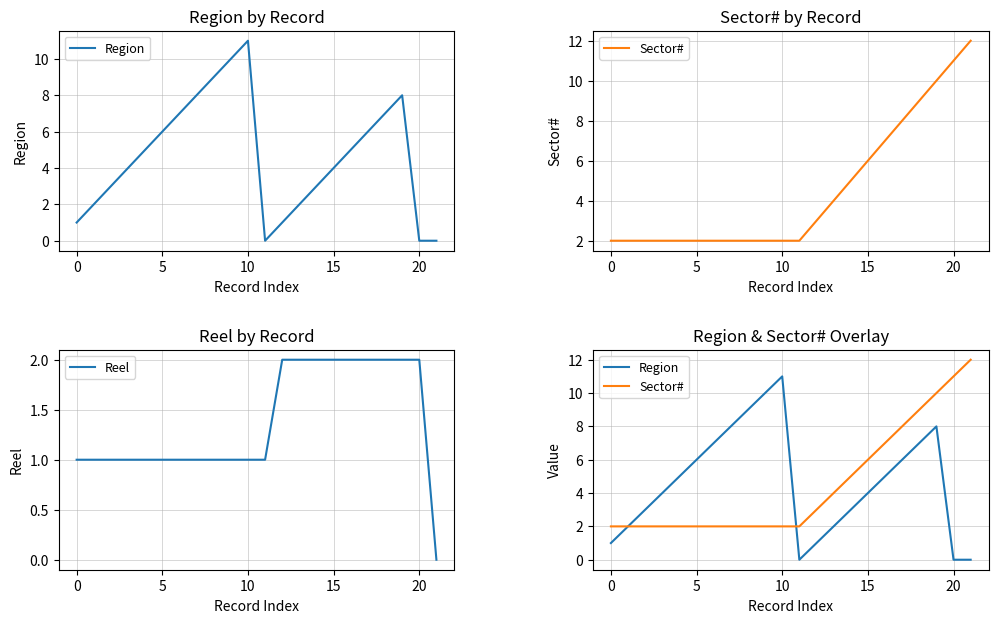

True or false: Sector# and Reel intersect in this chart.

False